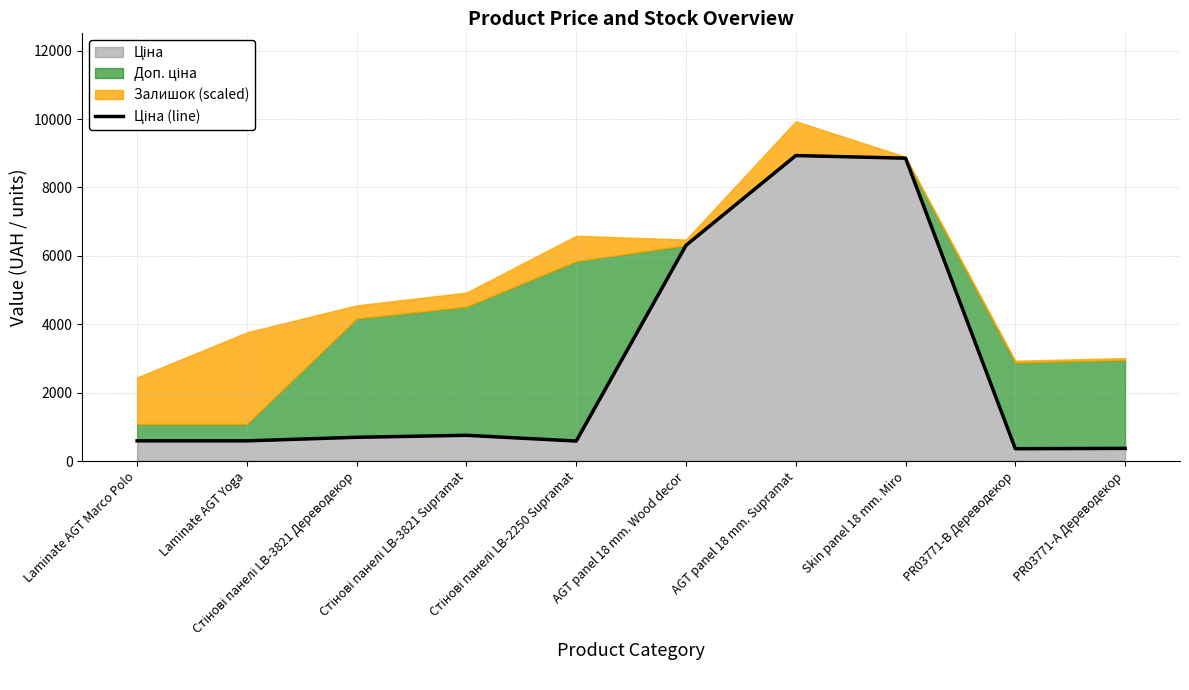

What is the value of the 3rd point from the left?

694.3